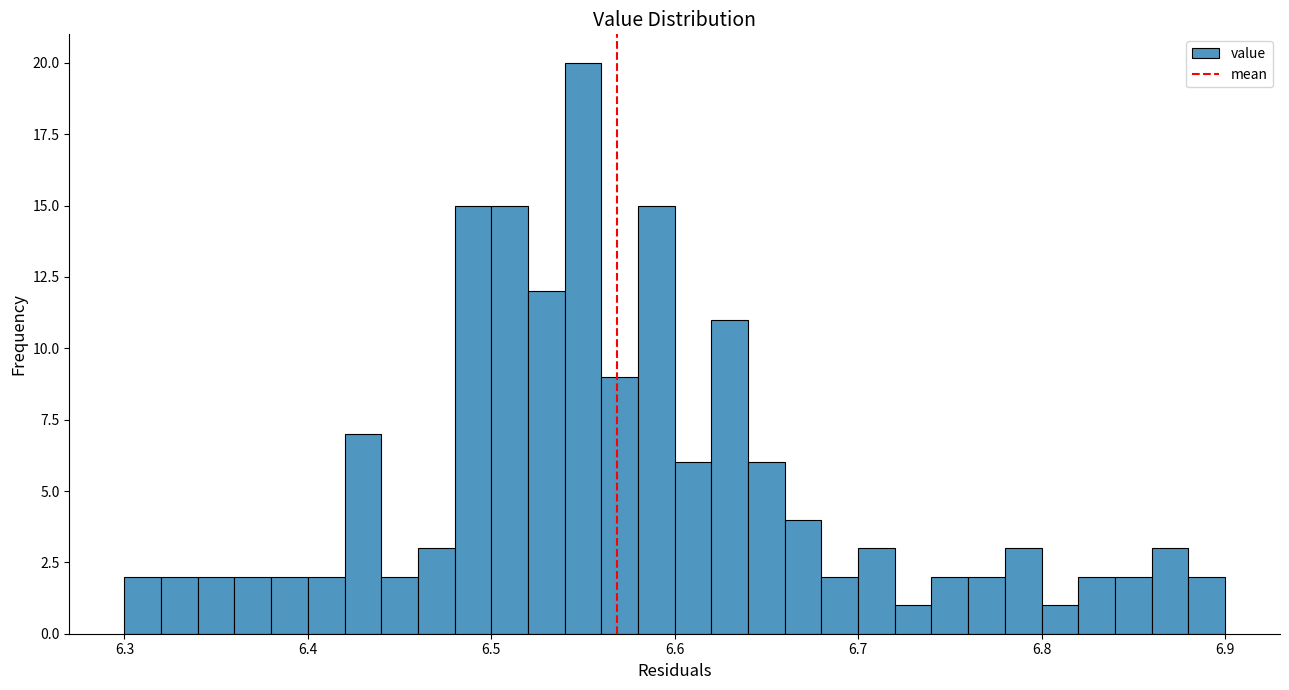

Around what value on the x-axis is the tallest bar? Give the approximate position of its centre, as read against the axis.

6.55